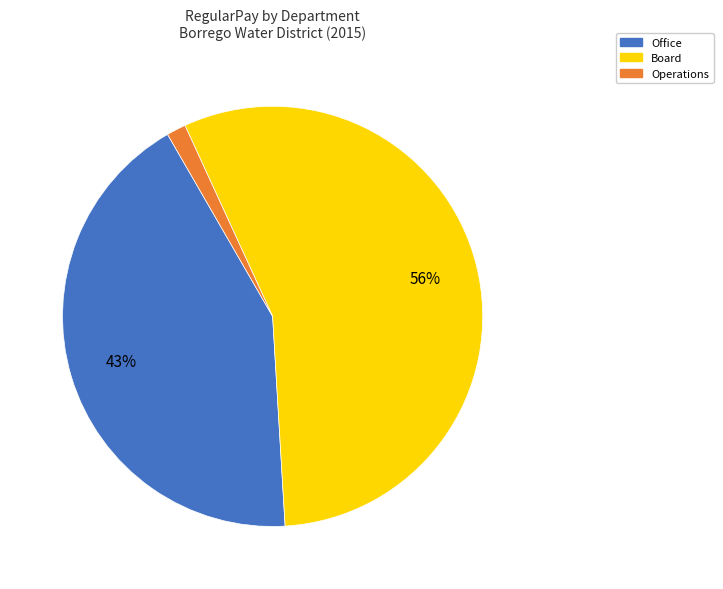

To the nearest percent, what is the average slice percentage?

33%